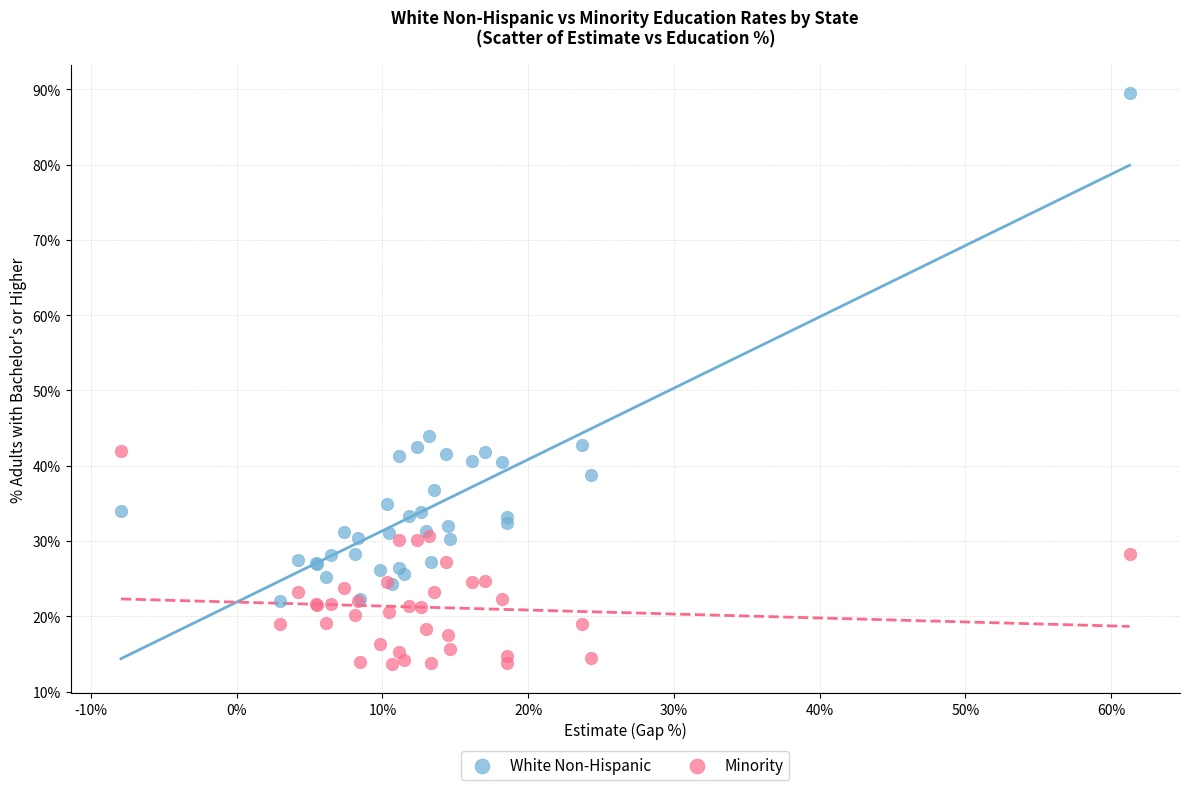

Which series reaches the maximum Y coordinate?

White Non-Hispanic